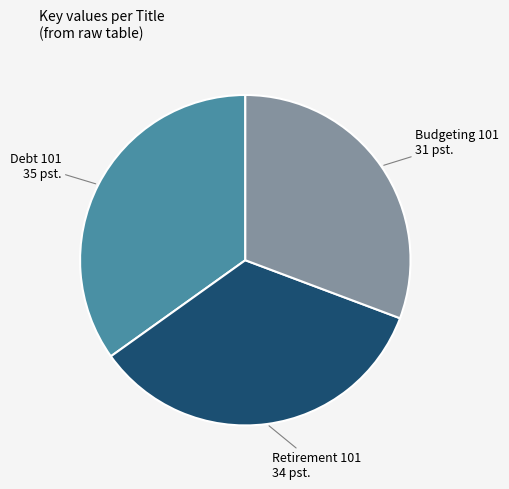

Is it true that Retirement 101 is 34% of the pie?

True